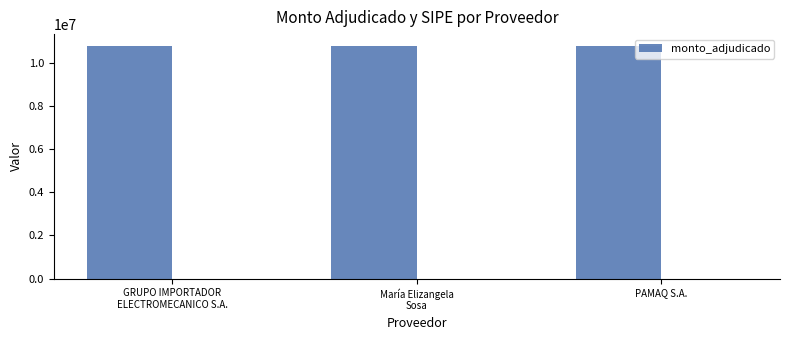

What is the label of the 3rd bar from the left?

PAMAQ S.A.